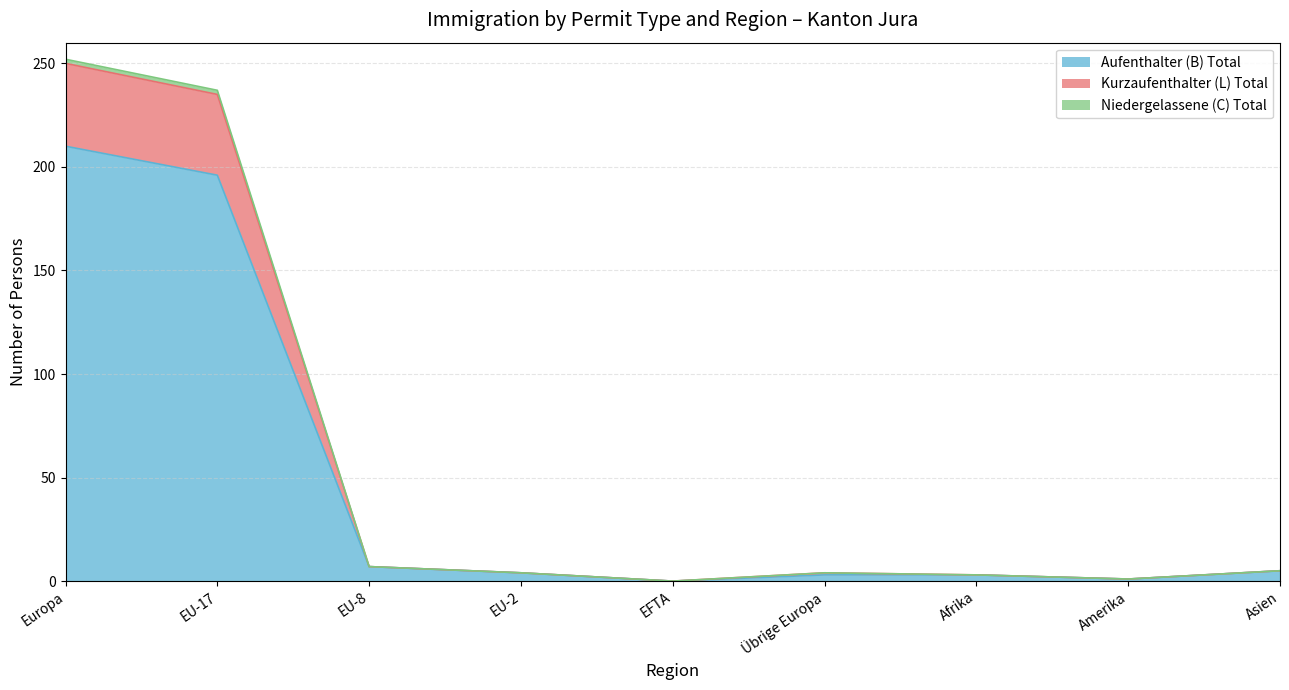

At which label is Aufenthalter (B) Total closest to 105?

EU-17